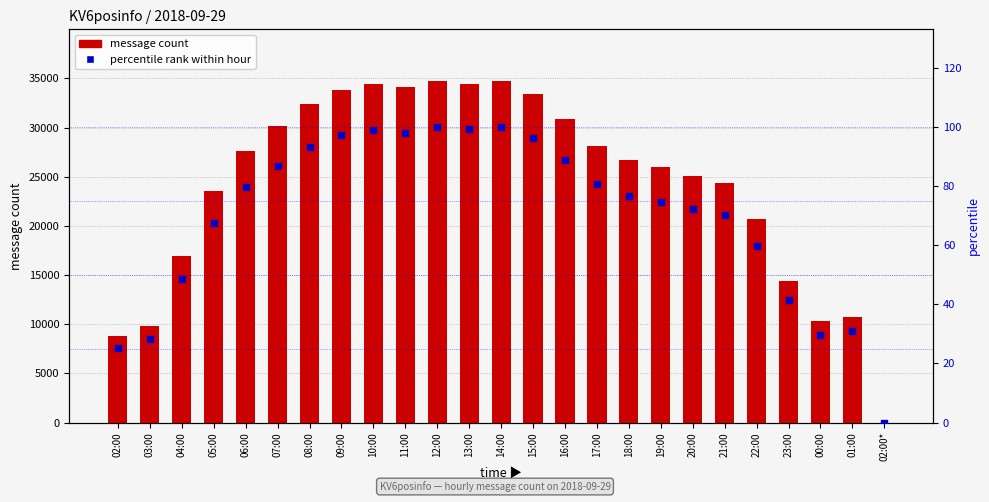

What are all the series names shown in the legend?

message count, percentile rank within hour